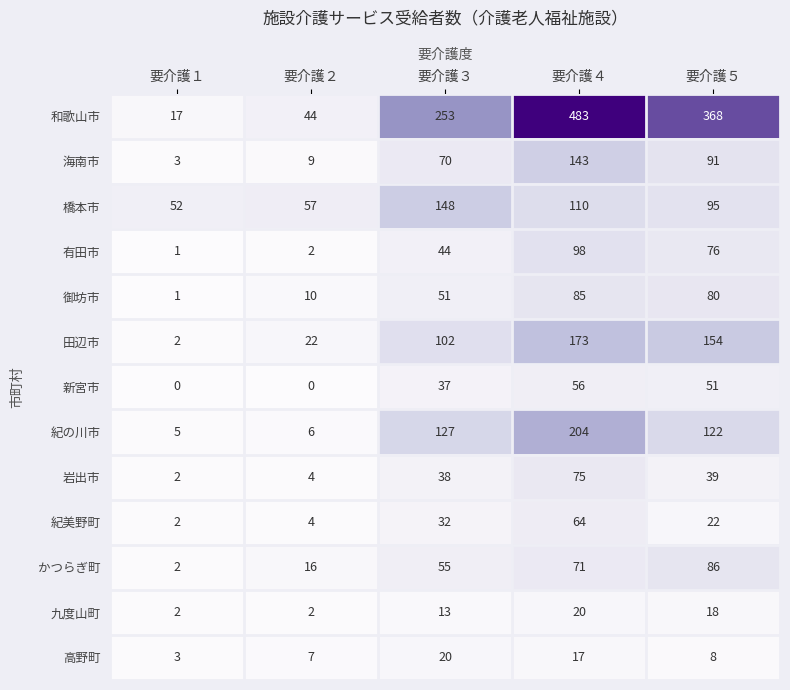

What is the maximum value shown in the chart?

483